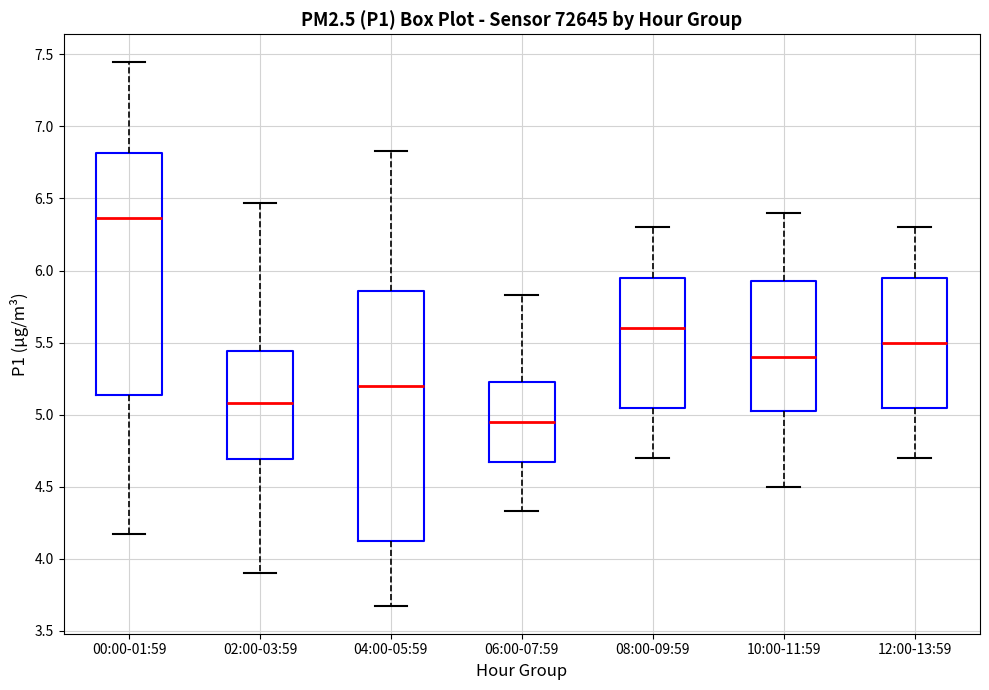

Which box has the highest median line?

00:00-01:59